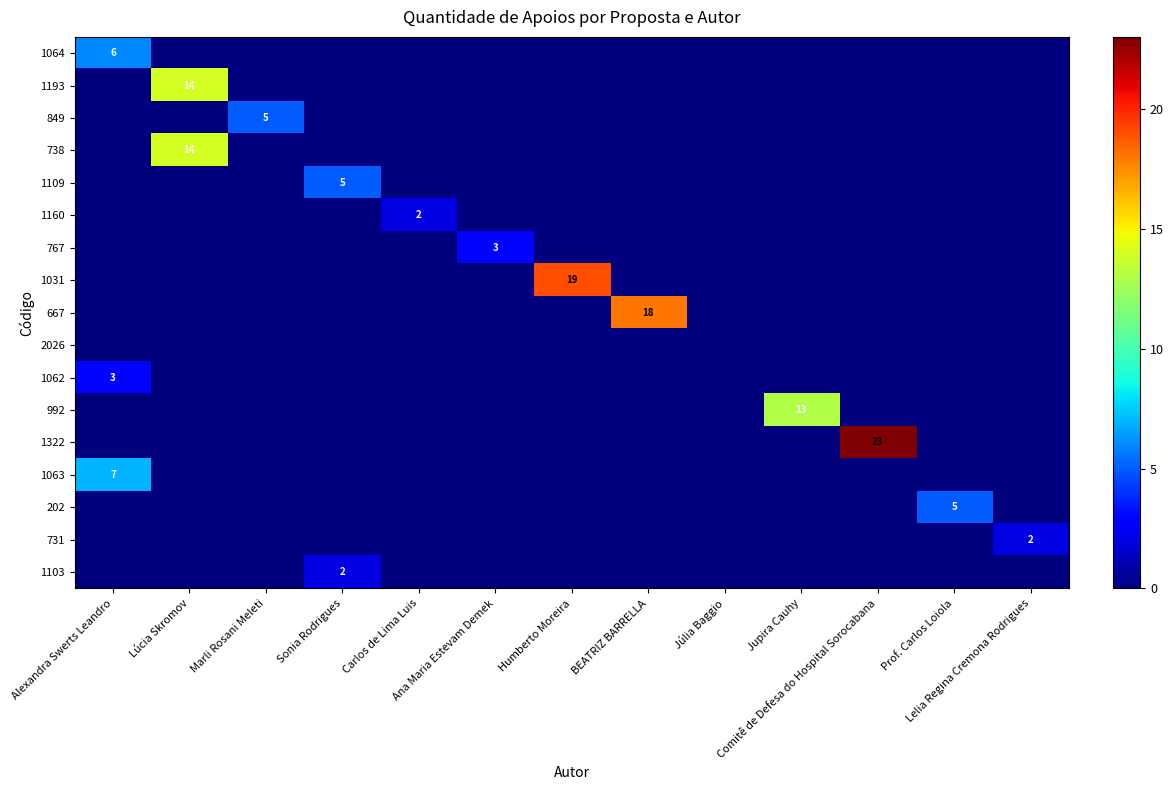

The value of 1063 at Lúcia Skromov is 0. True or false?

True